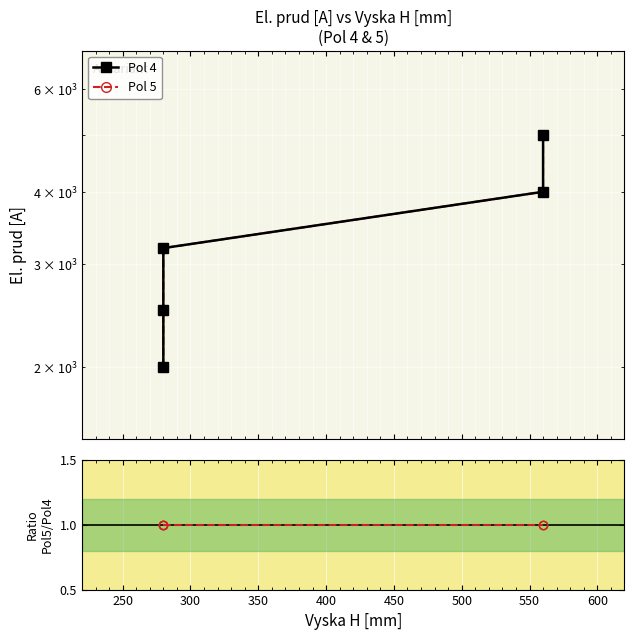

What is the minimum value shown in the chart?

1